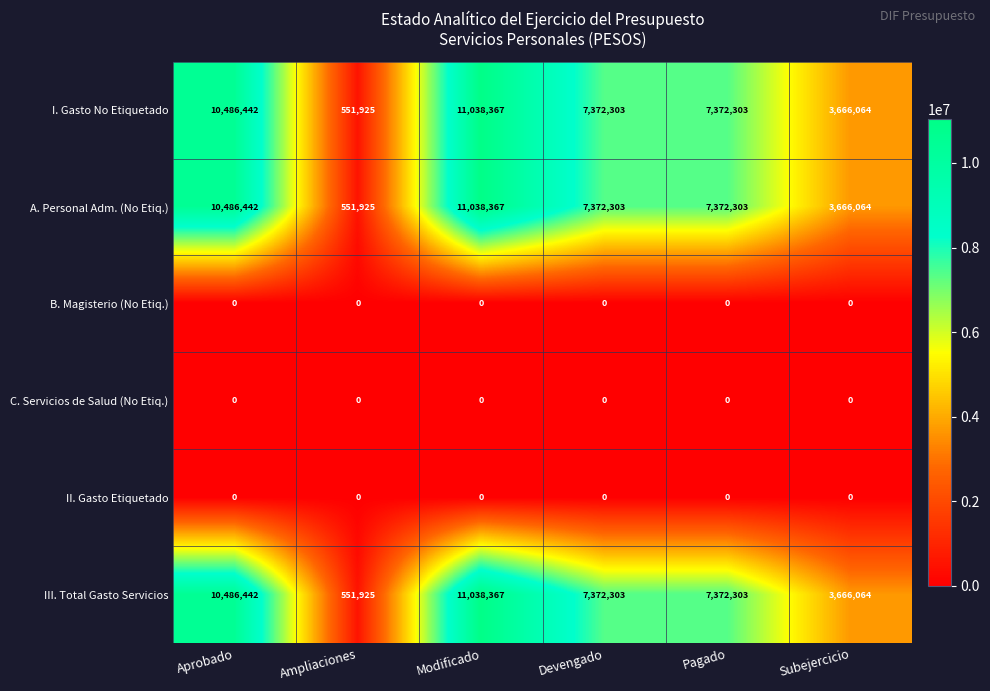

What is the spread (max minus min) of values at Modificado?

11038367